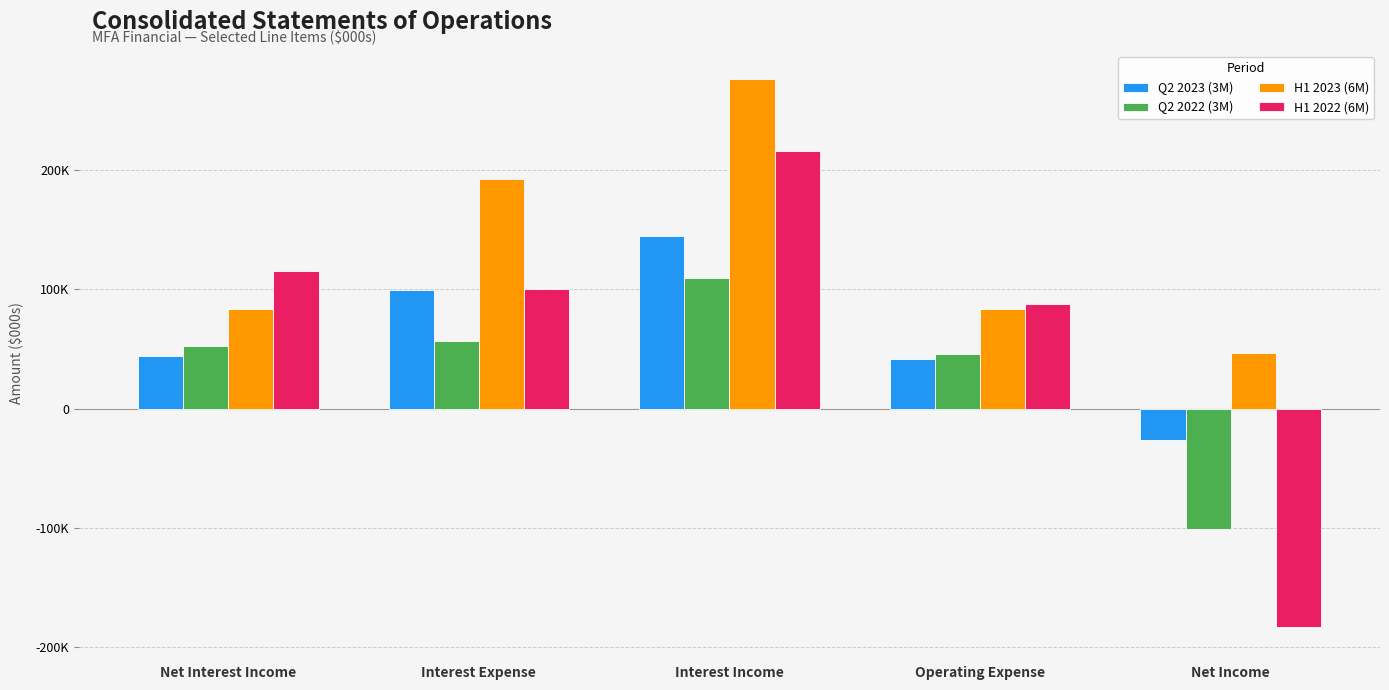

What is the difference between the H1 2022 (6M) values at Interest Expense and Net Income?

283311